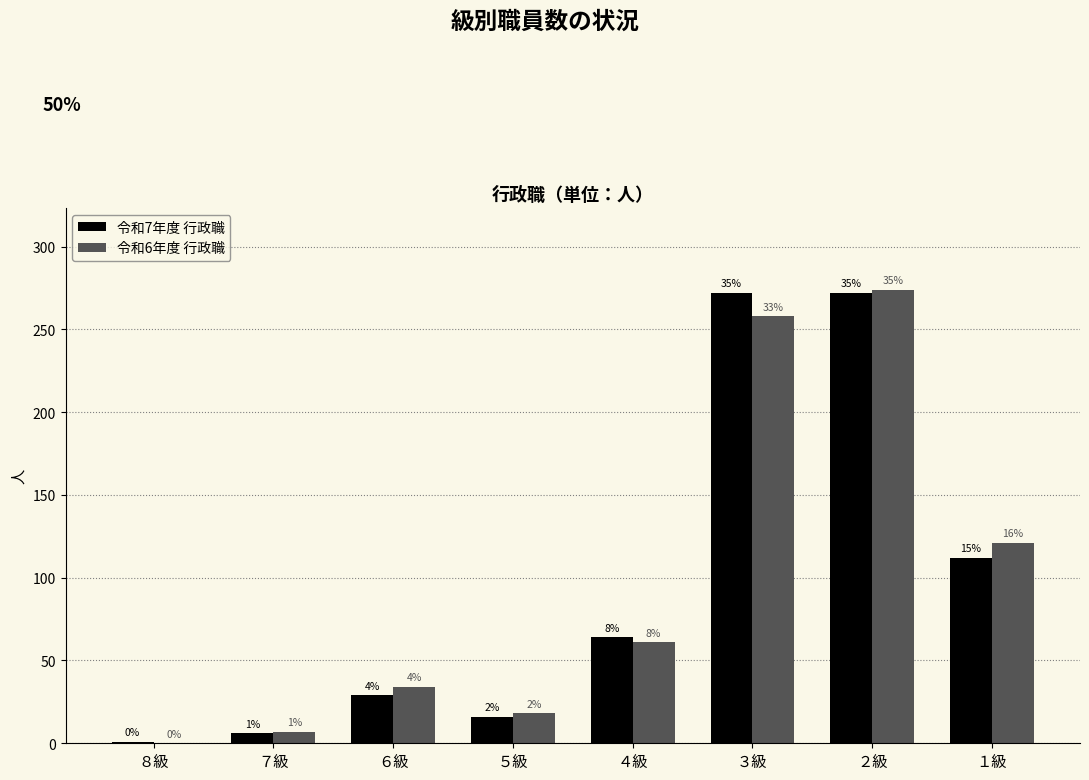

What are all the series names shown in the legend?

令和7年度 行政職, 令和6年度 行政職